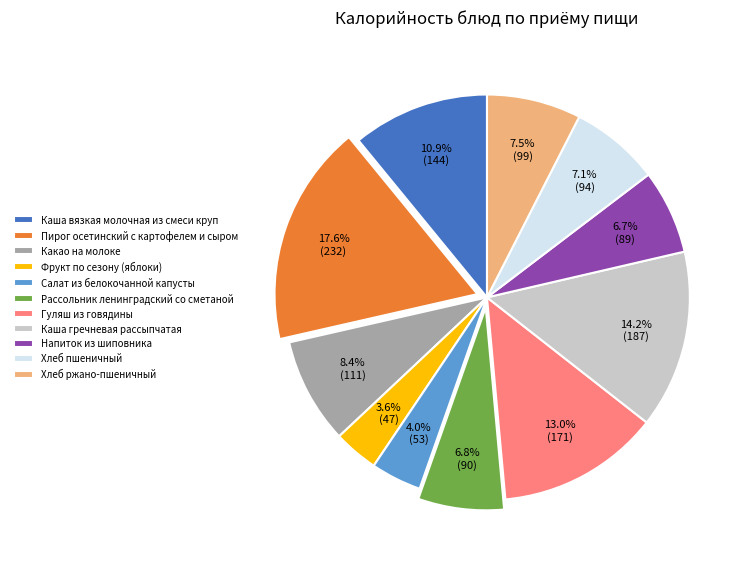

Count the number of slices in the pie.

11